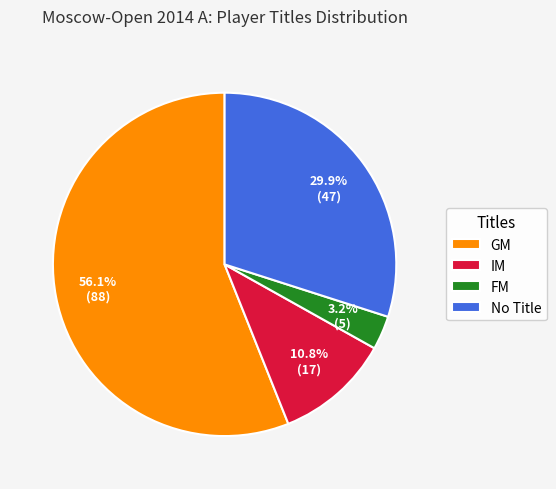

Count the number of slices in the pie.

4